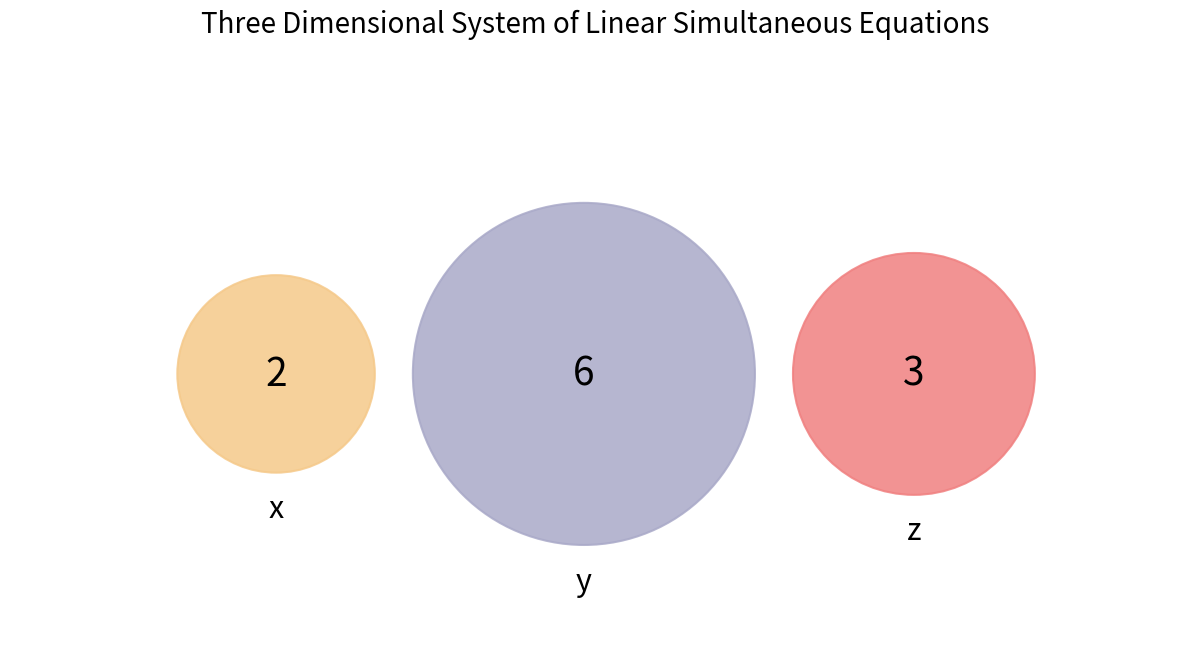

What percentage is NOT represented by x?

81.8%